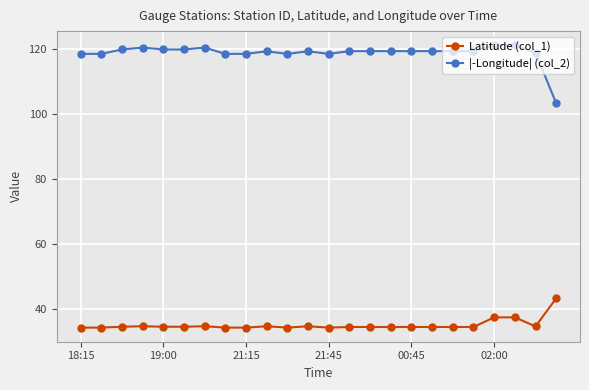

At how many categories does at least one series exceed 94?

24